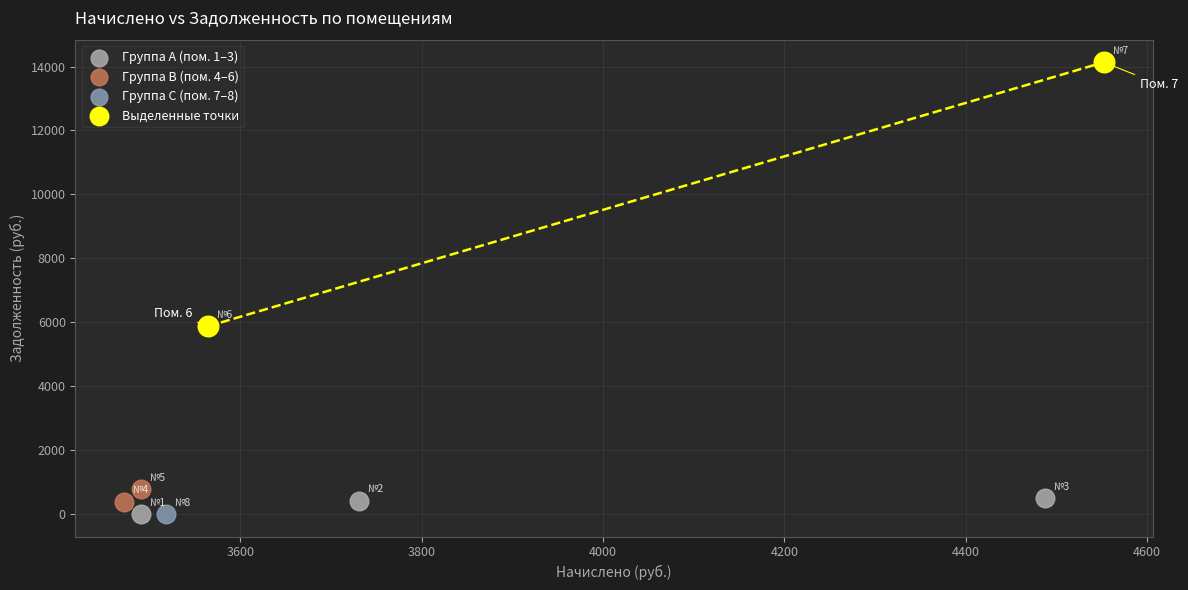

What are all the series names shown in the legend?

Группа A (пом. 1–3), Группа B (пом. 4–6), Группа C (пом. 7–8), Выделенные точки